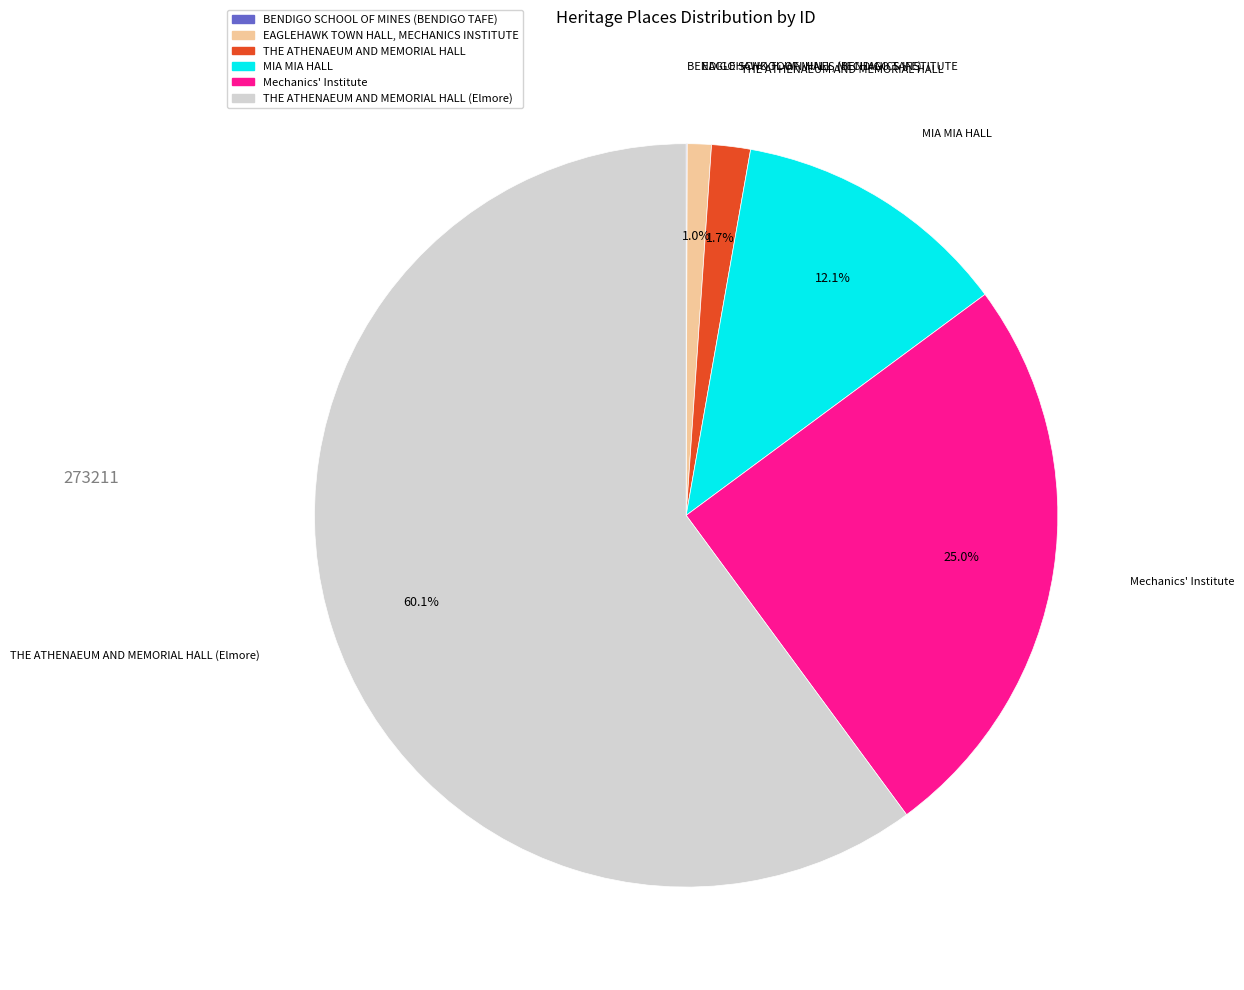

Is there a majority slice in this chart?

Yes